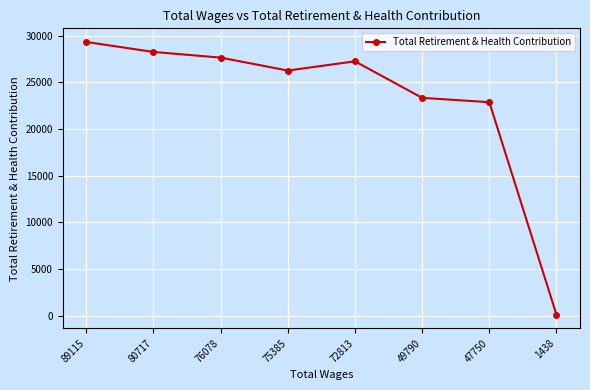

Is this an area chart (filled region under the line)?

No